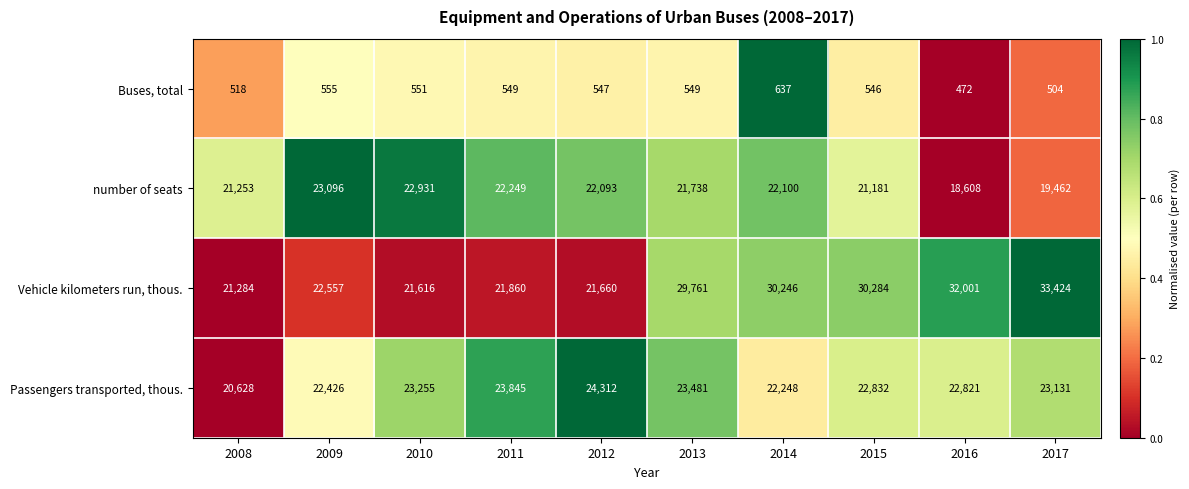

Where is Passengers transported, thous. nearest to the value 22470?

2009